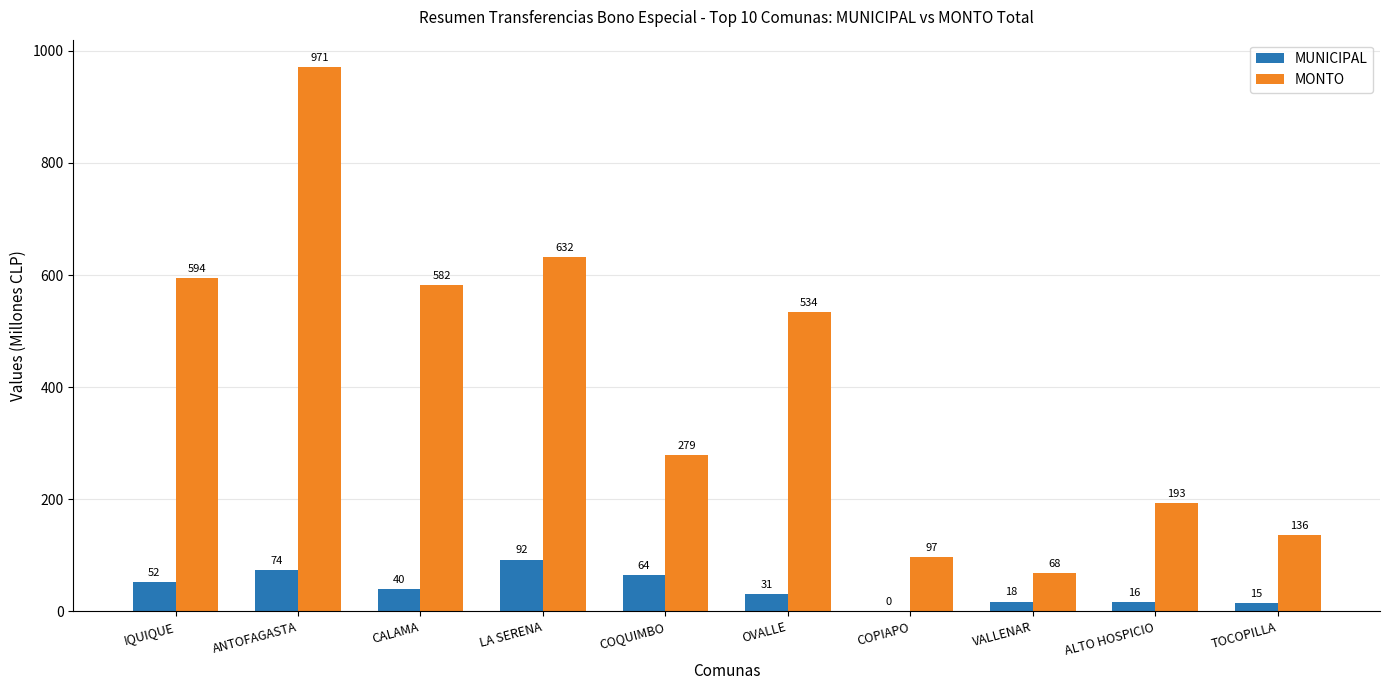

Which series changed the most between IQUIQUE and TOCOPILLA?

MONTO